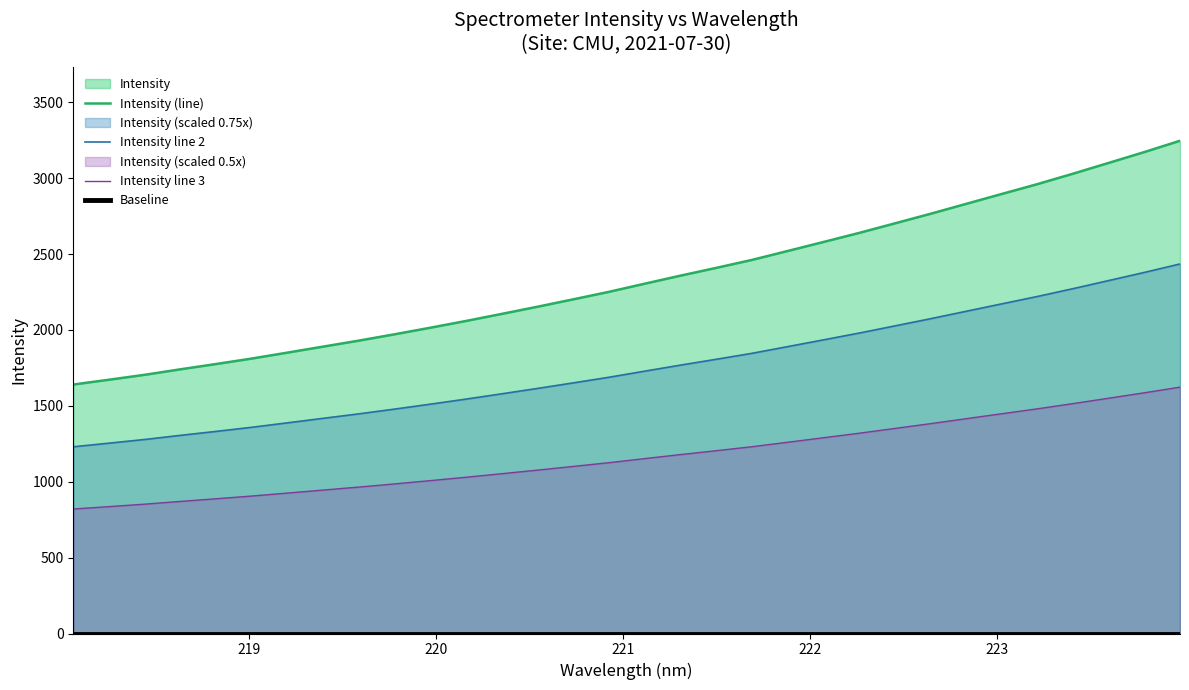

Count the number of values greater than 2304.

16